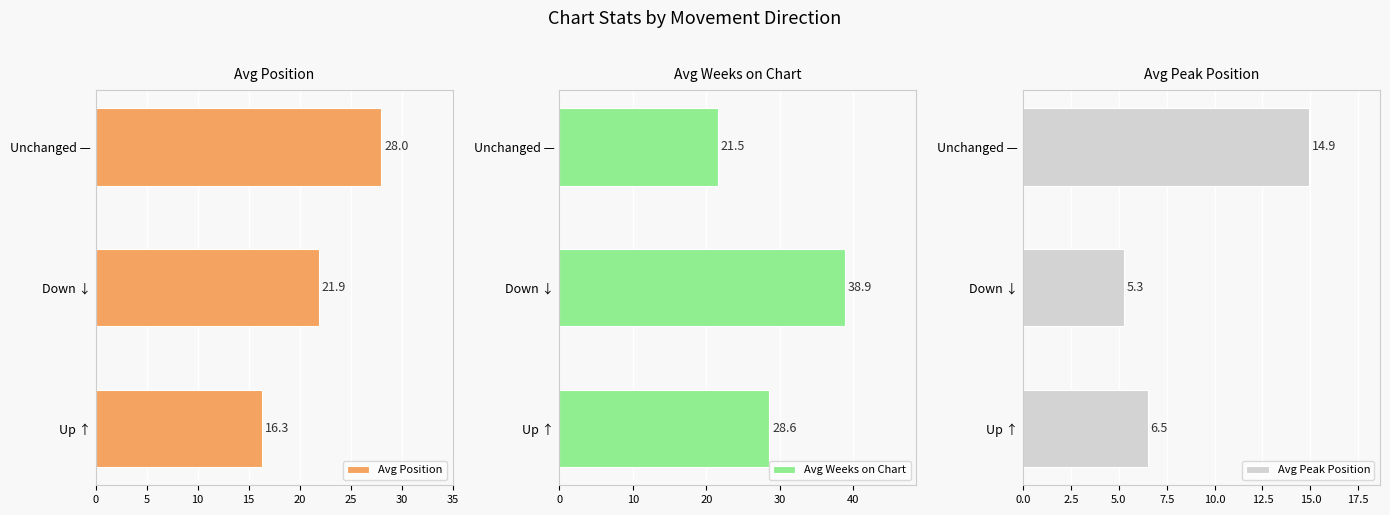

What is the difference between the Avg Weeks on Chart values at Unchanged — and Down ↓?

17.3